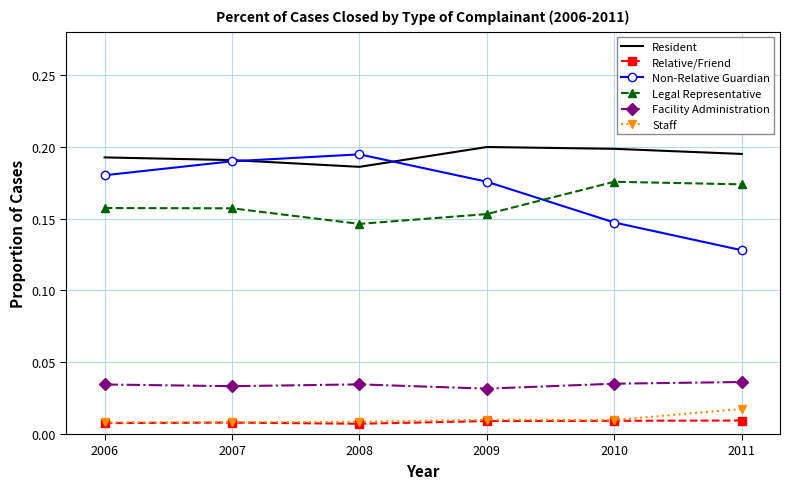

The Facility Administration series shows 0.1 at 2011. True or false?

False